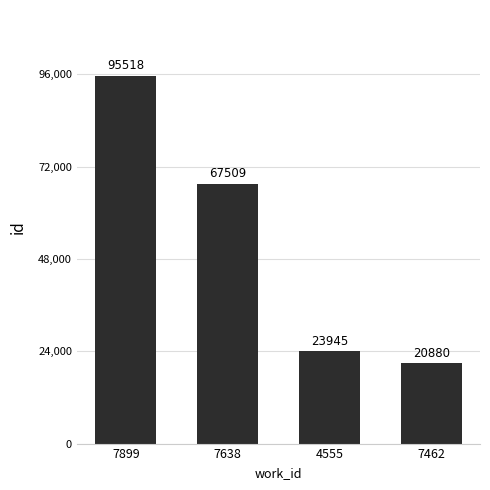

What is the value of the 1st bar from the left?

95518